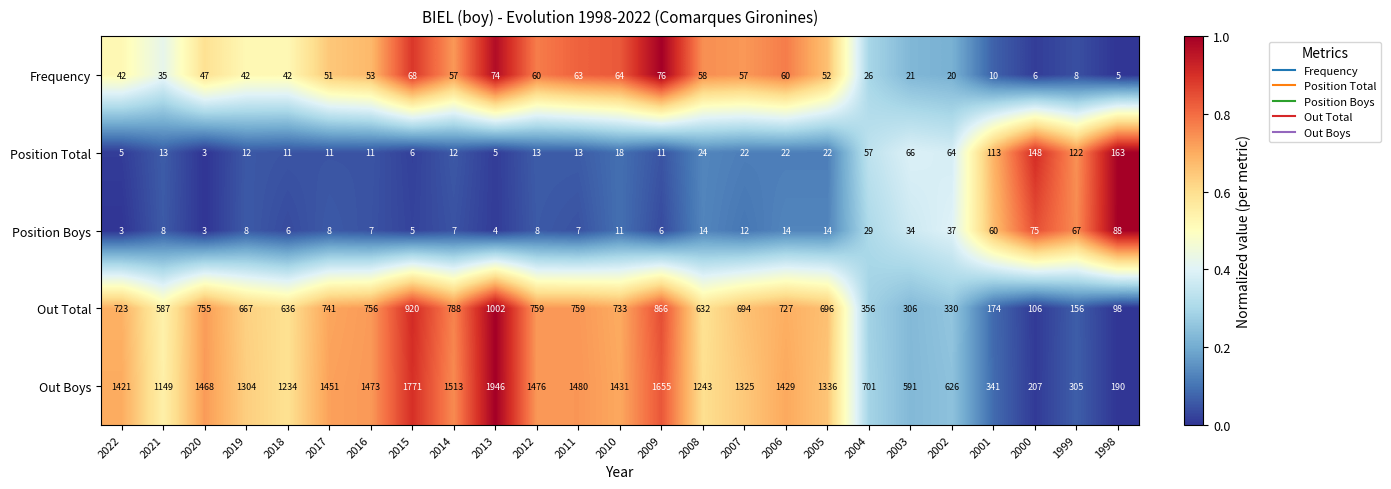

What is the difference between the maximum and minimum values in the Position Total series?

160